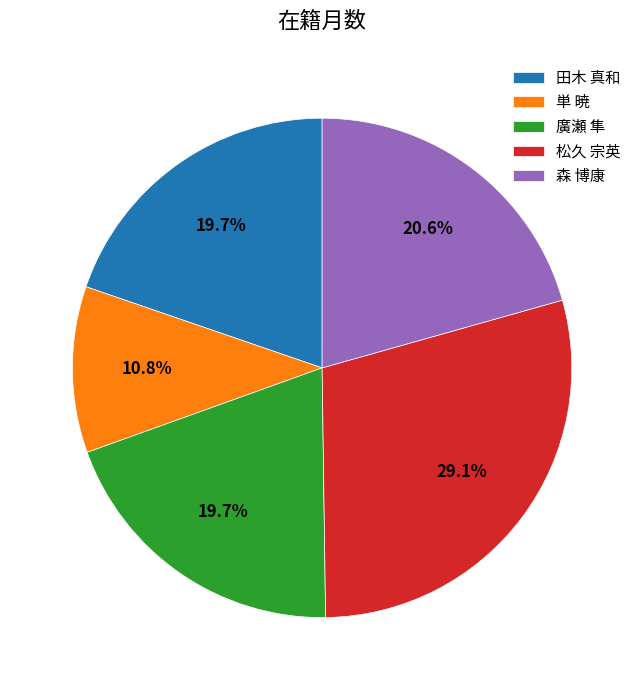

To the nearest percent, what is the average slice percentage?

20%